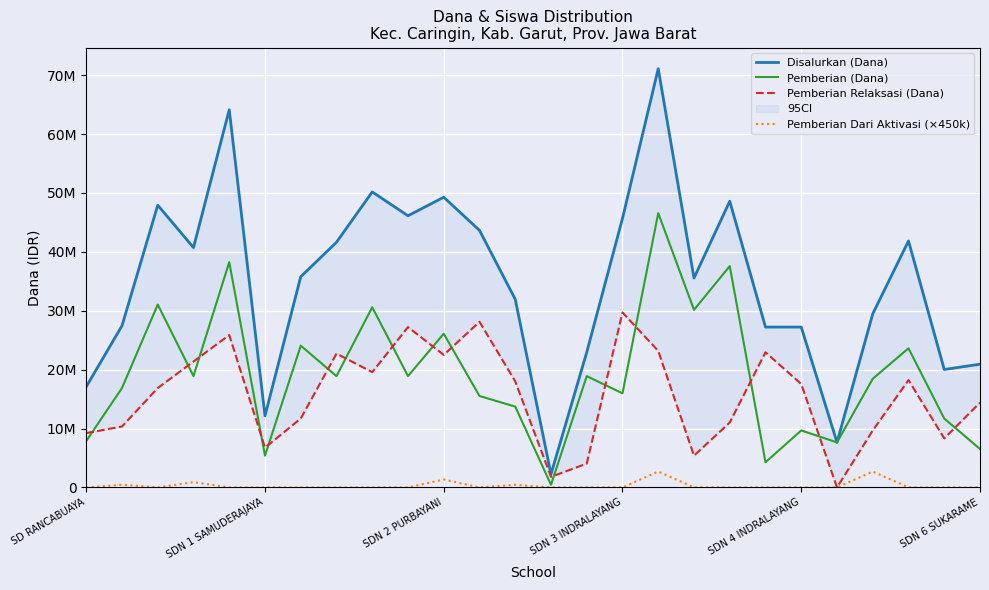

True or false: Pemberian Dari Aktivasi (×450k) and Disalurkan (Dana) cross at least once.

False